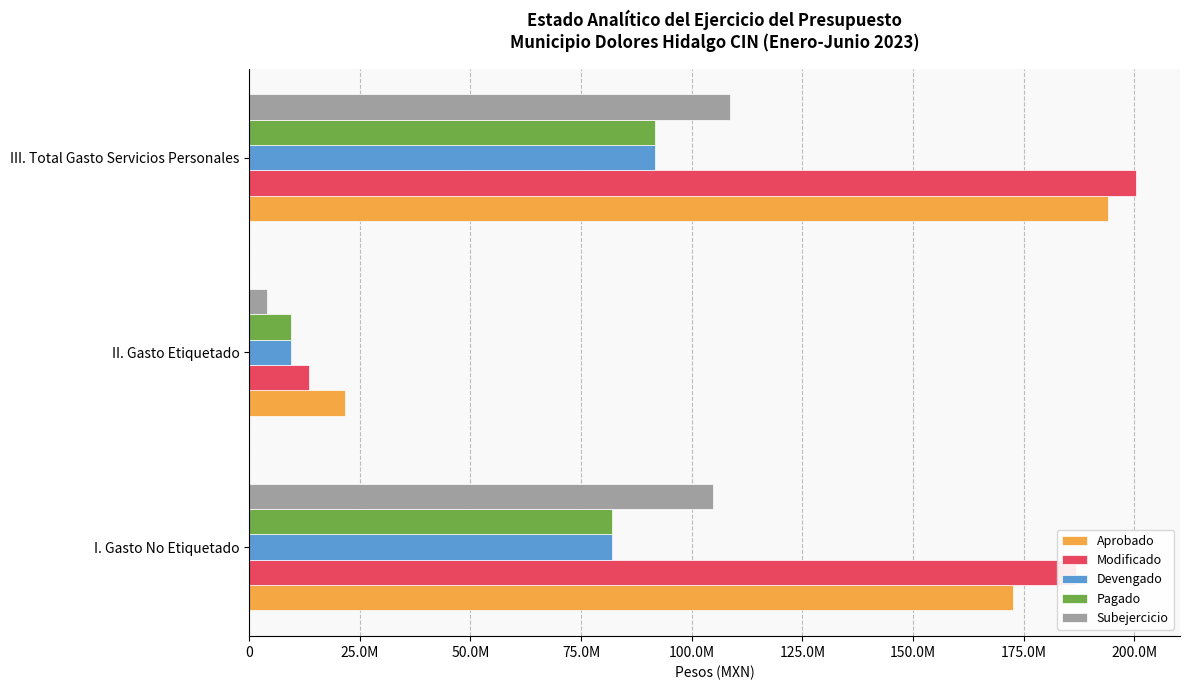

What are all the series names shown in the legend?

Aprobado, Modificado, Devengado, Pagado, Subejercicio